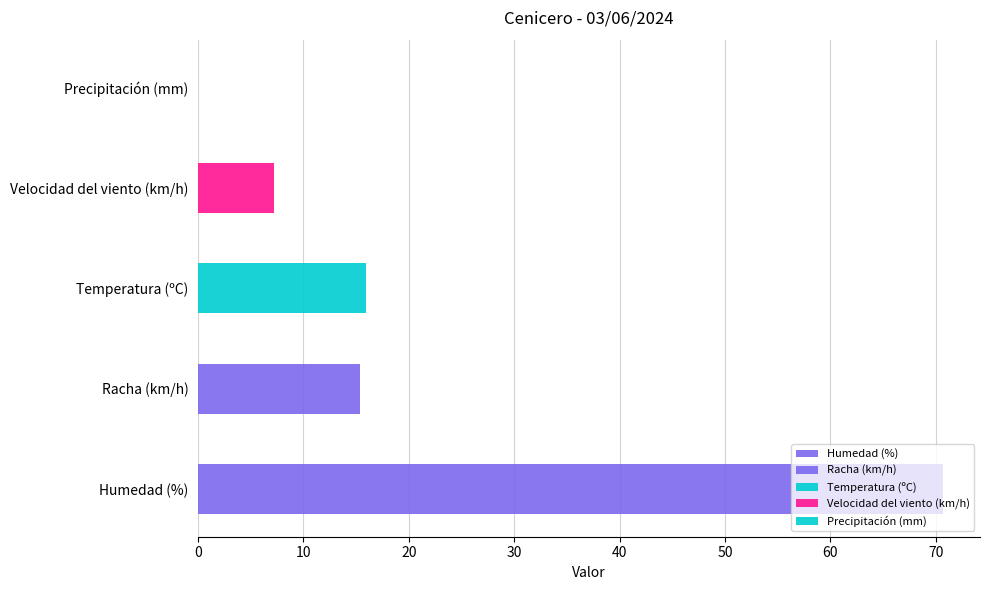

Does the chart contain stacked bars?

No